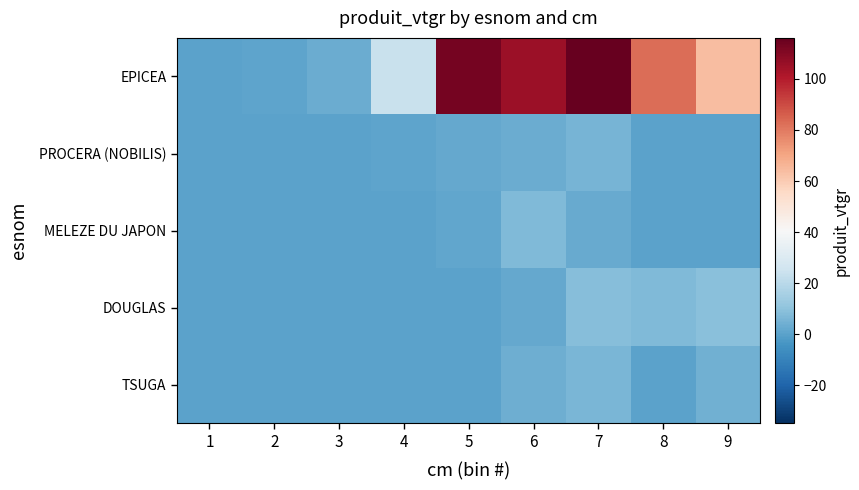

Reading left to right, extract all data points from this chart.

EPICEA: 1=0.1	2=0.7	3=3.0	4=23.6	5=112.6	6=105.1	7=116.0	8=82.6	9=63.8
PROCERA (NOBILIS): 1=0.0	2=0.0	3=0.0	4=0.6	5=1.9	6=3.0	7=5.6	8=0.0	9=0.0
MELEZE DU JAPON: 1=0.0	2=0.0	3=0.0	4=0.0	5=1.3	6=7.3	7=2.4	8=0.0	9=0.0
DOUGLAS: 1=0.0	2=0.0	3=0.0	4=0.0	5=0.0	6=2.2	7=8.4	8=7.4	9=9.2
TSUGA: 1=0.0	2=0.0	3=0.0	4=0.0	5=0.0	6=3.8	7=5.9	8=0.0	9=4.2